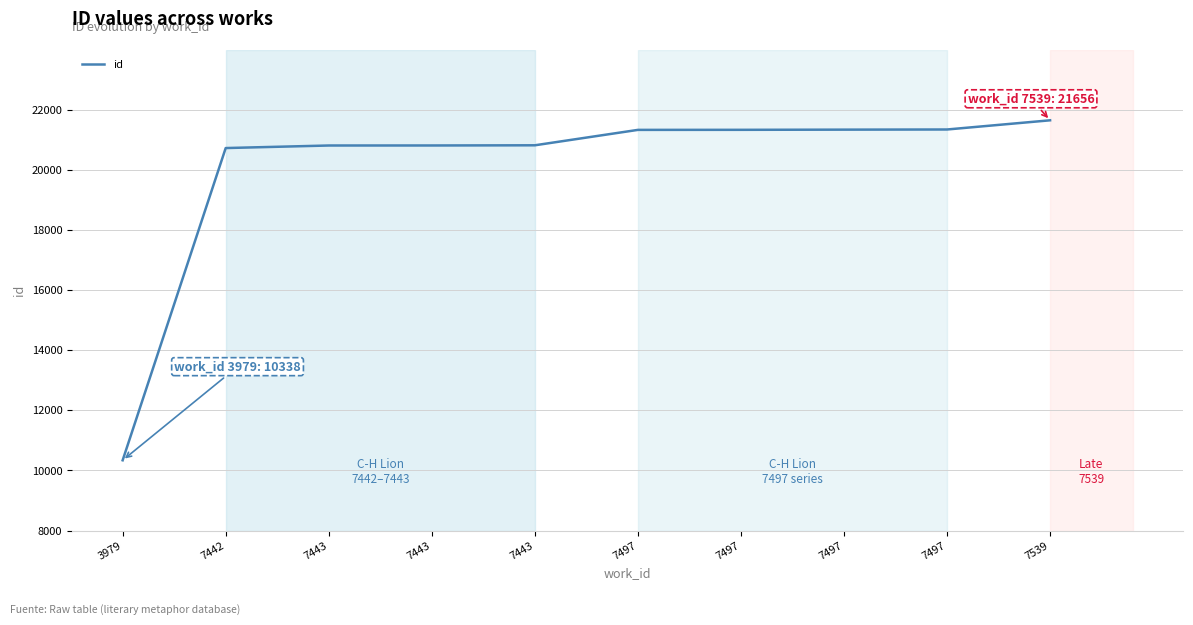

How many lines are shown in the chart?

1